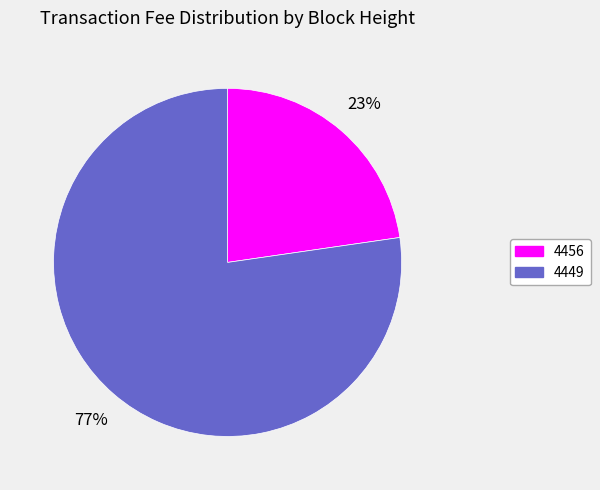

Is there any slice that represents more than half of the pie?

Yes